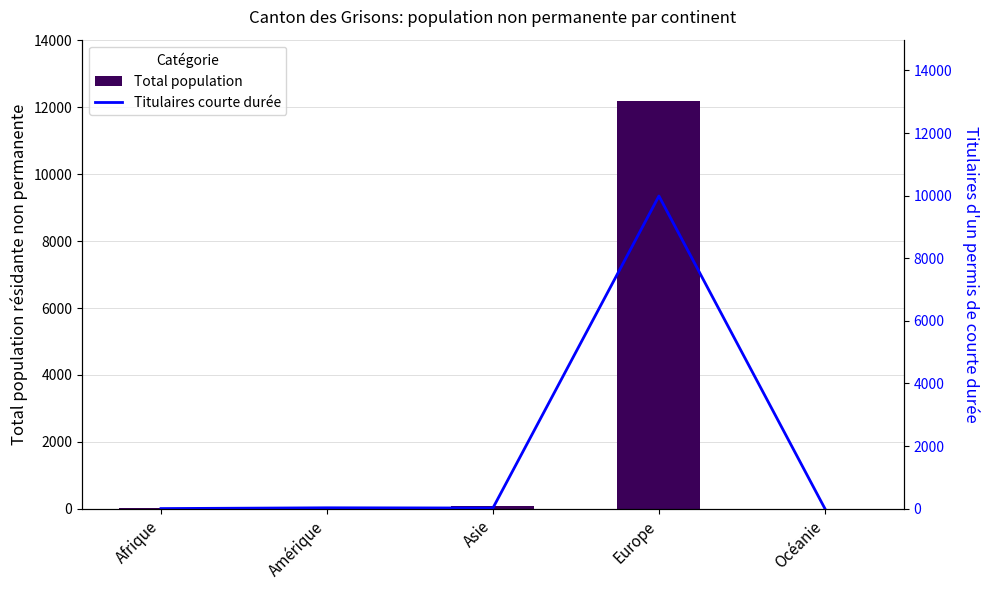

List the labels in order of Total population value, smallest first.

Océanie, Afrique, Amérique, Asie, Europe